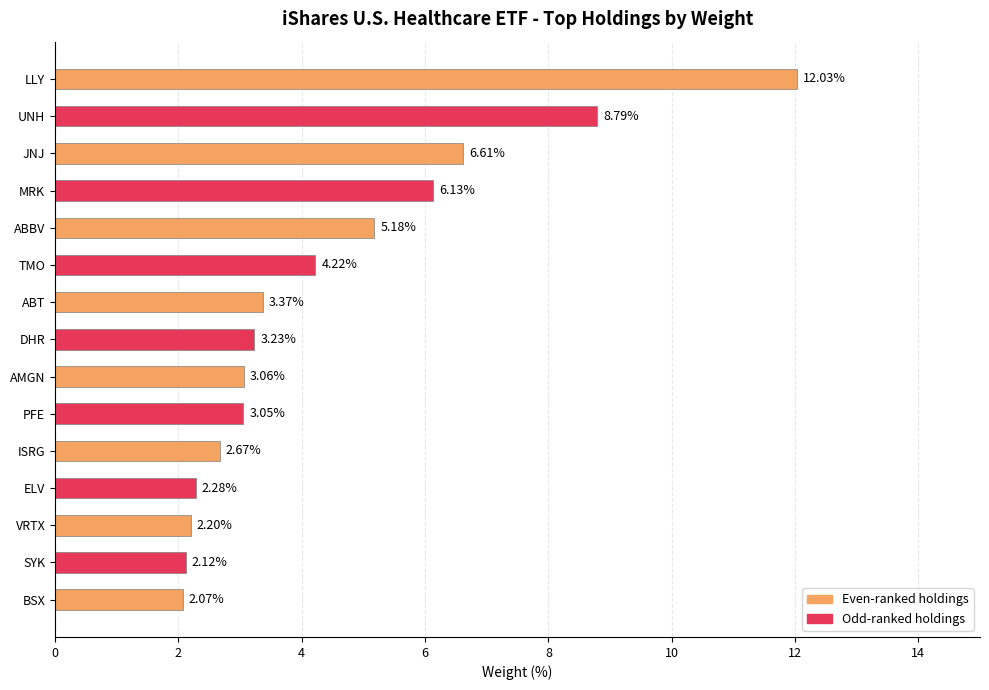

What is the difference between the maximum and minimum values?

10.0